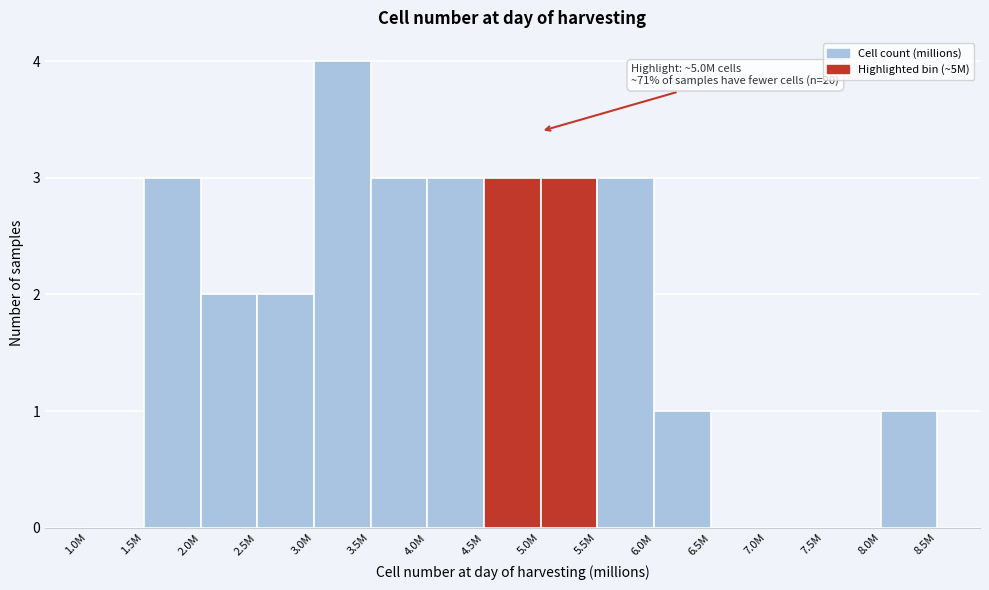

Reading left to right, extract all data points from this chart.

1.0M=0	1.5M=3	2.0M=2	2.5M=2	3.0M=4	3.5M=3	4.0M=3	4.5M=3	5.0M=3	5.5M=3	6.0M=1	6.5M=0	7.0M=0	7.5M=0	8.0M=1